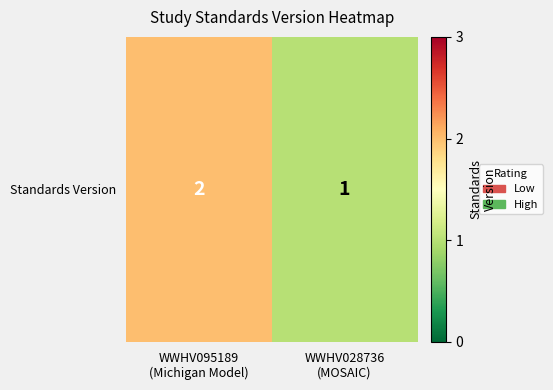

Which has a higher value, WWHV028736
(MOSAIC) or WWHV095189
(Michigan Model)?

WWHV095189
(Michigan Model)